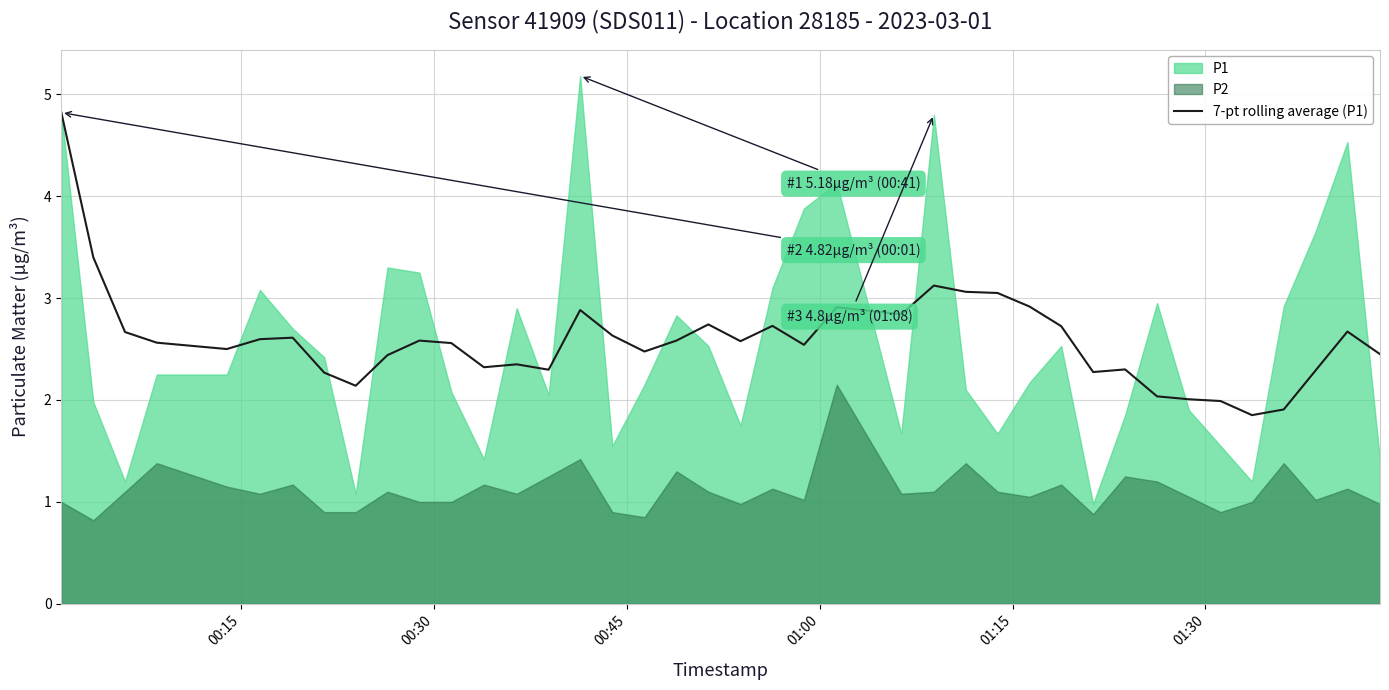

What is the highest value of the 7-pt rolling average (P1) series?

4.8